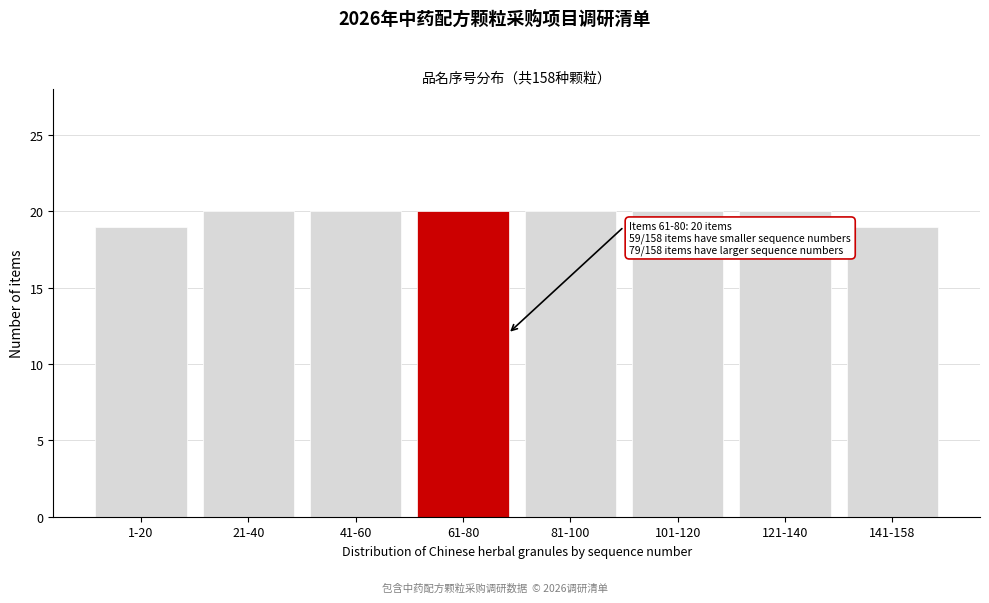

Reading left to right, transcribe all the data shown in this chart.

19	20	20	20	20	20	20	19